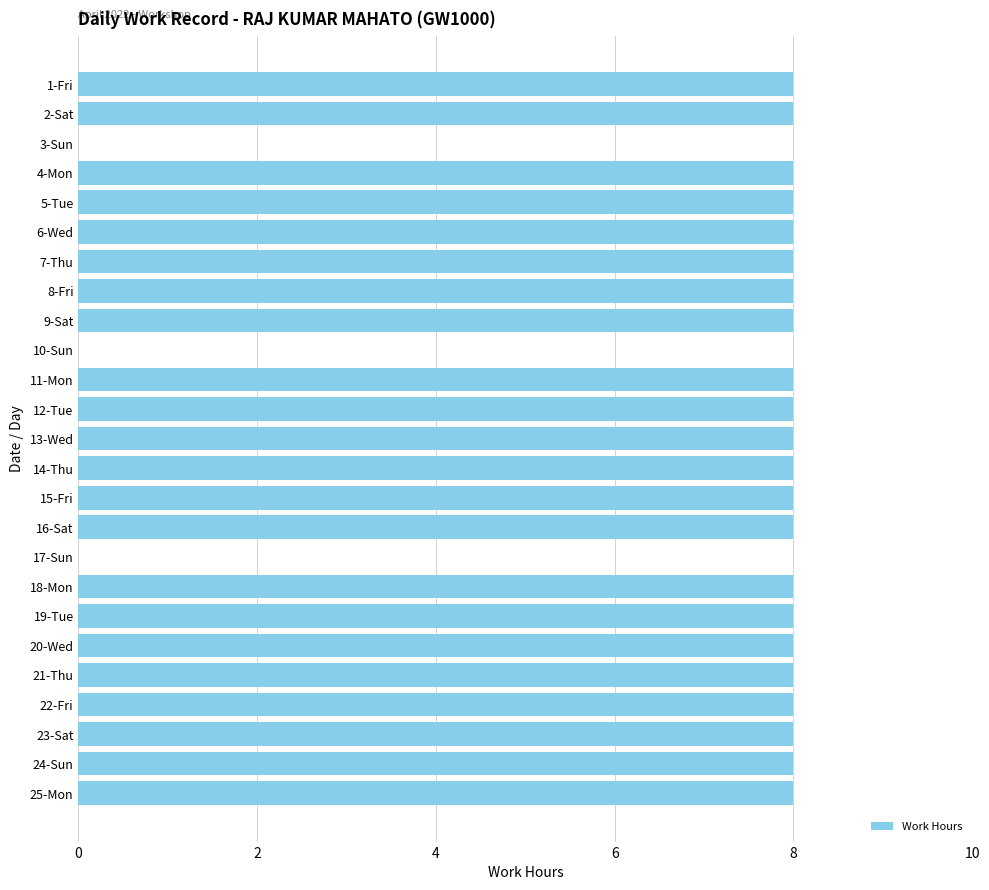

What is the greatest value displayed?

8